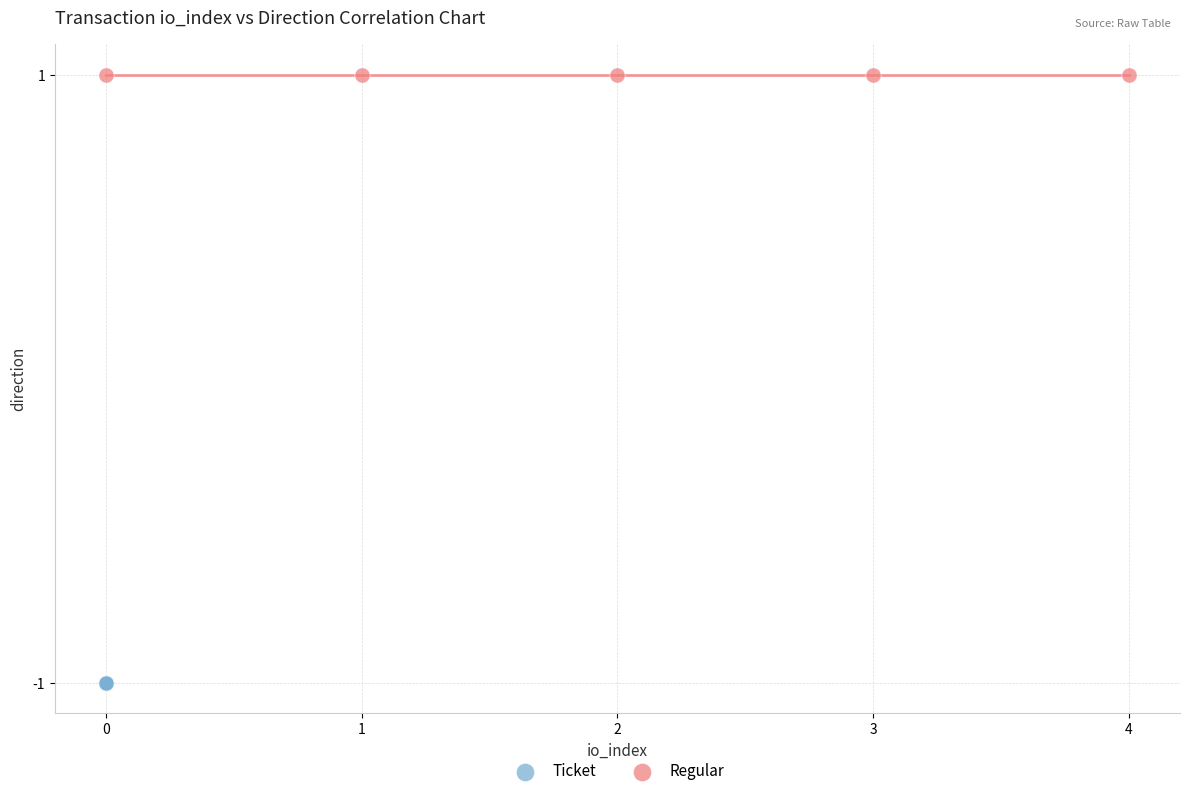

Which series reaches the maximum Y coordinate?

Regular